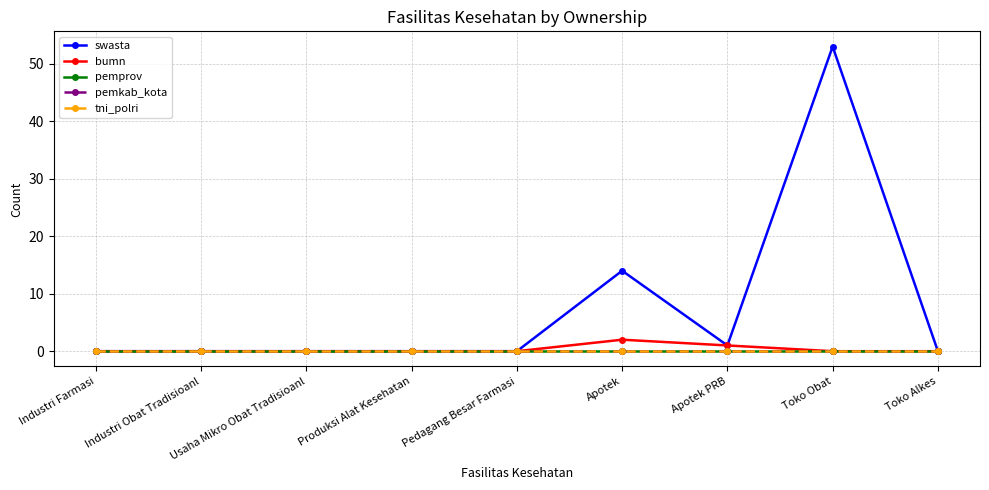

Is this an area chart (filled region under the line)?

No